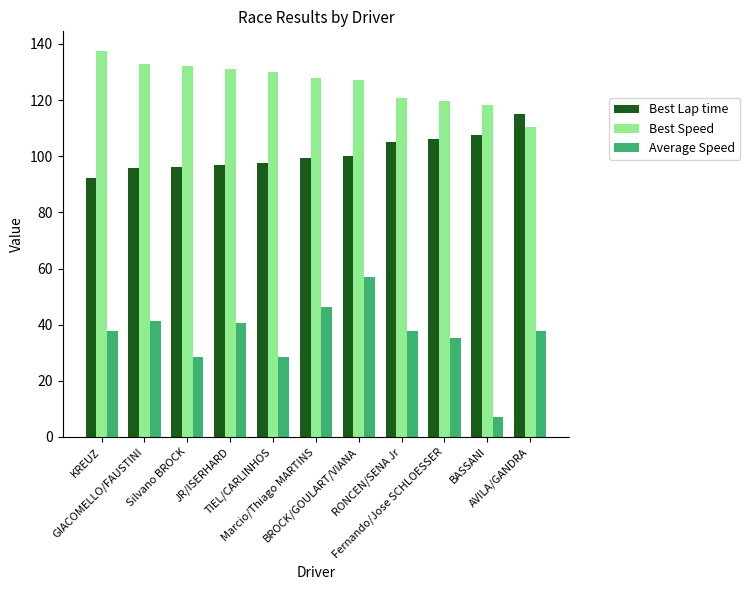

Are the bars grouped side by side (vs. stacked)?

Yes